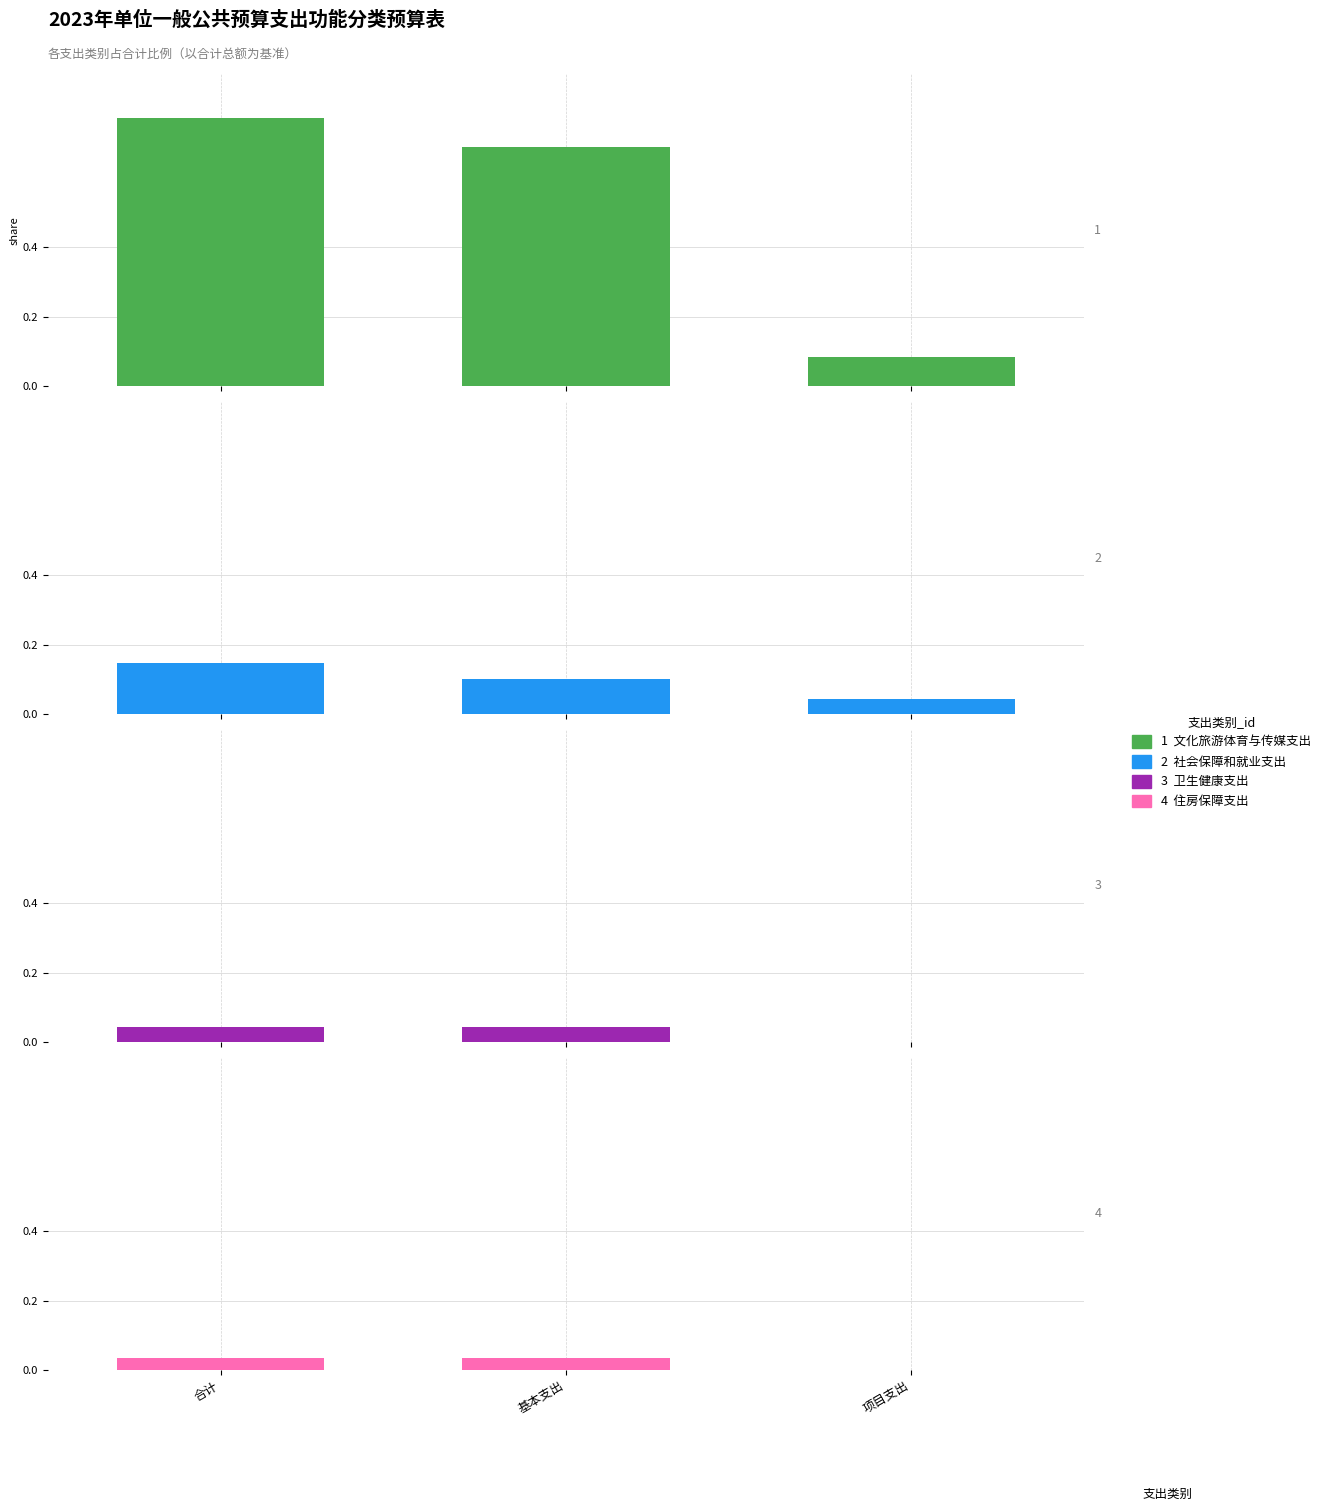

What are all the series names shown in the legend?

文化旅游体育与传媒支出, 社会保障和就业支出, 卫生健康支出, 住房保障支出